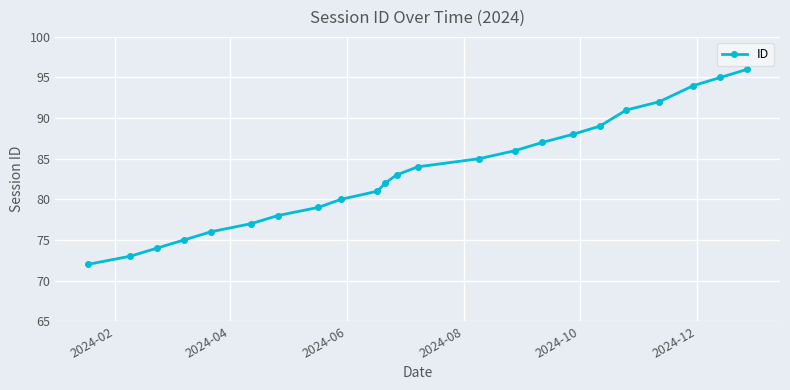

What is the difference between the second highest and second lowest values?

22